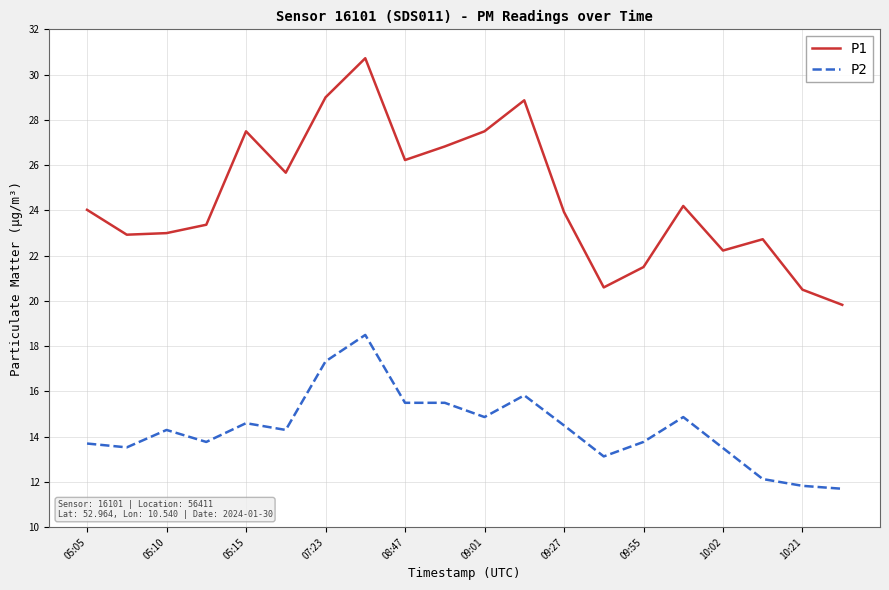

Which series has the widest spread of values?

P1